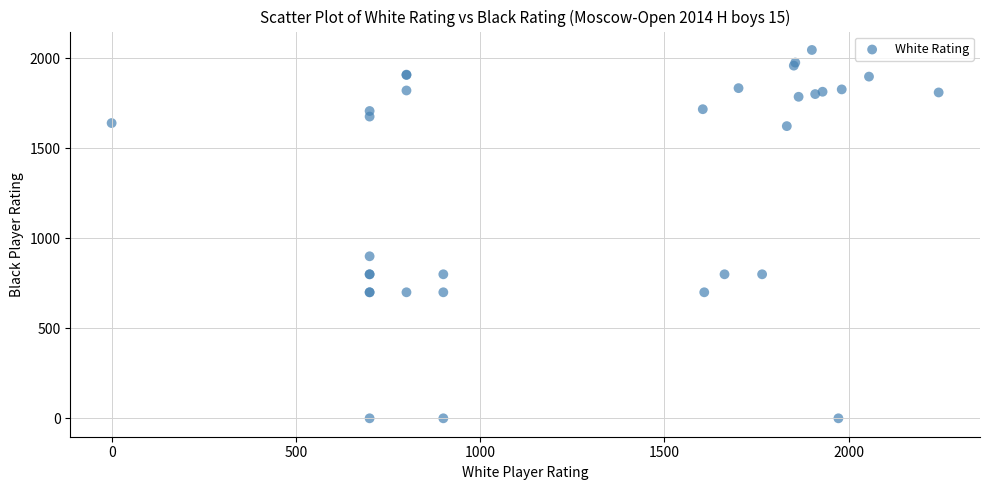

What Y value in the scatter plot is closest to 1023?

900